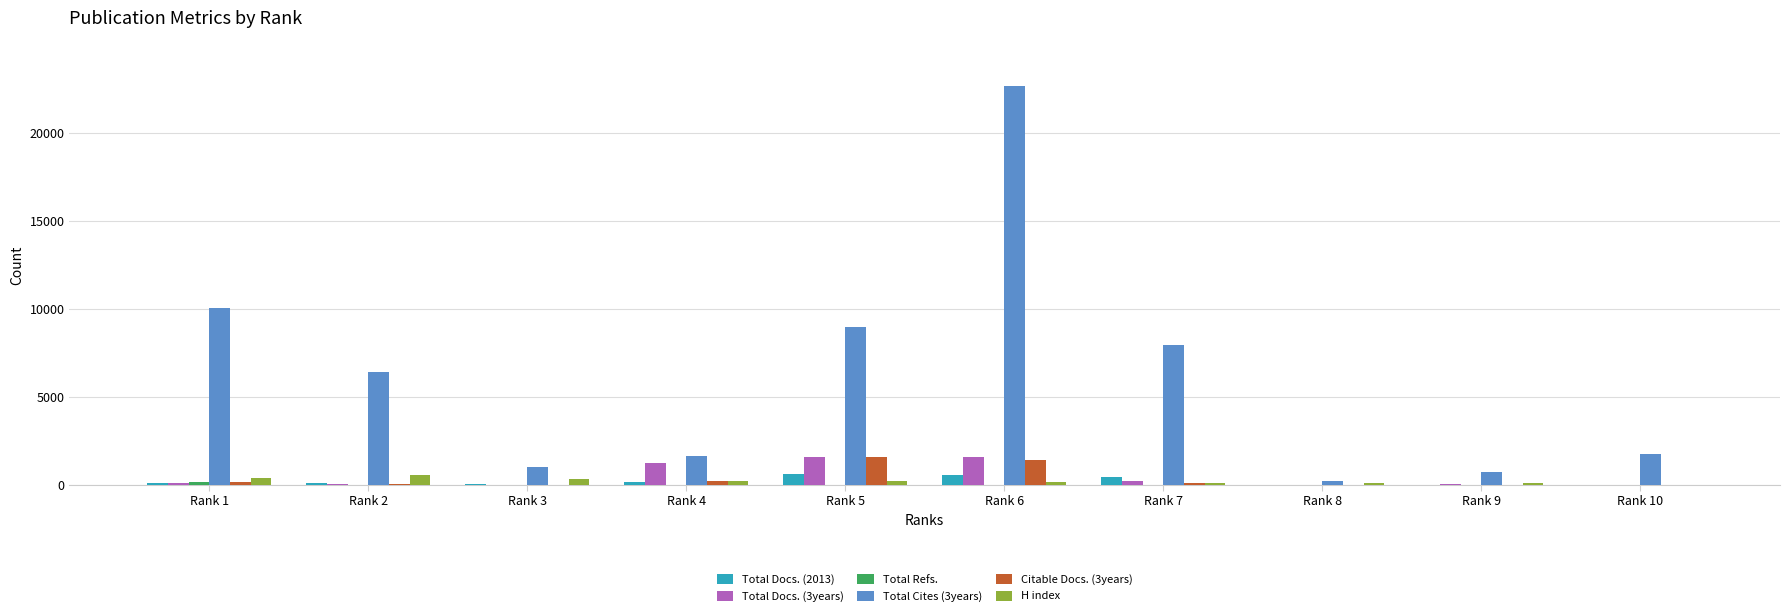

The value of Total Docs. (3years) at Rank 5 is 1610. True or false?

True